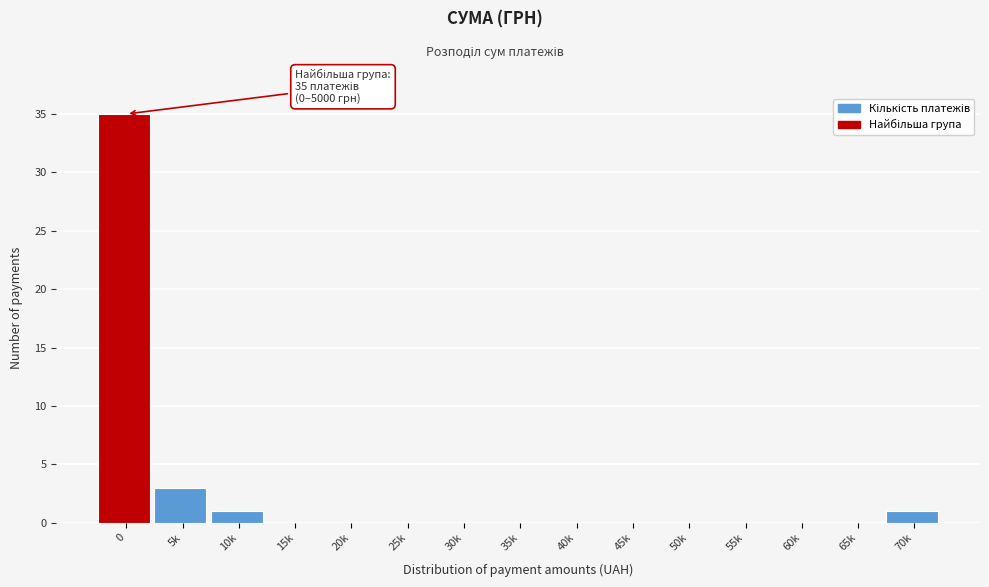

Reading left to right, list all the values displayed in this chart.

0=35	5k=3	10k=1	15k=0	20k=0	25k=0	30k=0	35k=0	40k=0	45k=0	50k=0	55k=0	60k=0	65k=0	70k=1